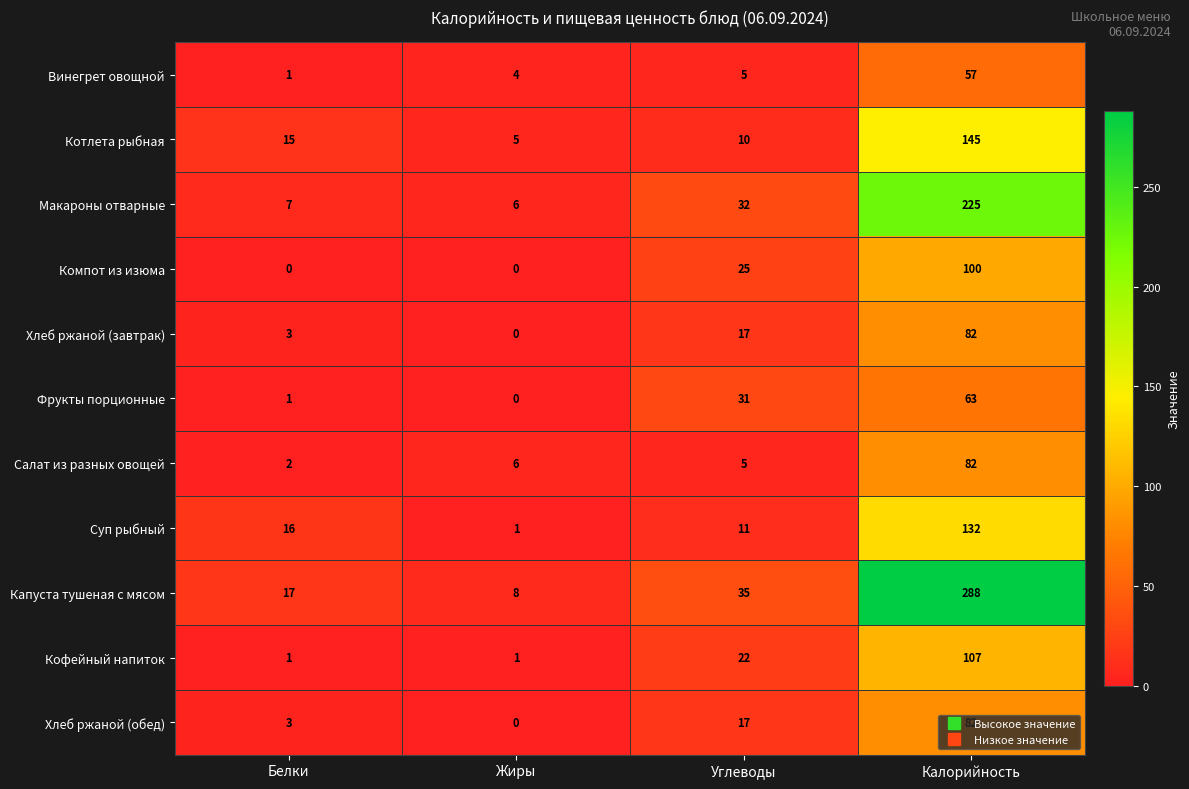

What is the maximum value for Фрукты порционные?

63